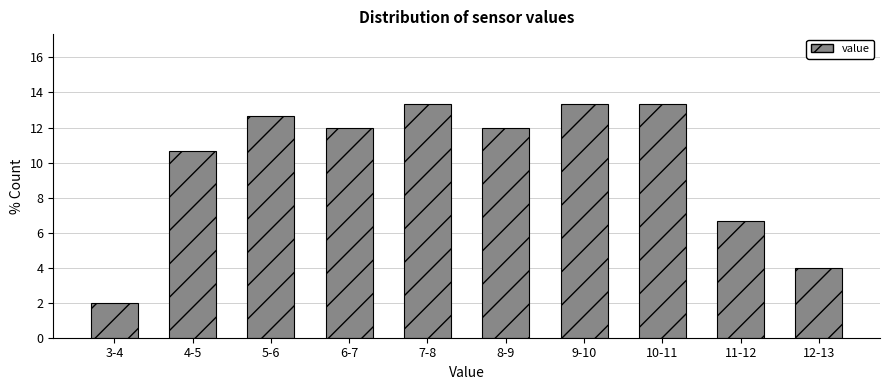

Reading left to right, transcribe all the data shown in this chart.

3-4=2.0	4-5=10.7	5-6=12.7	6-7=12.0	7-8=13.3	8-9=12.0	9-10=13.3	10-11=13.3	11-12=6.7	12-13=4.0